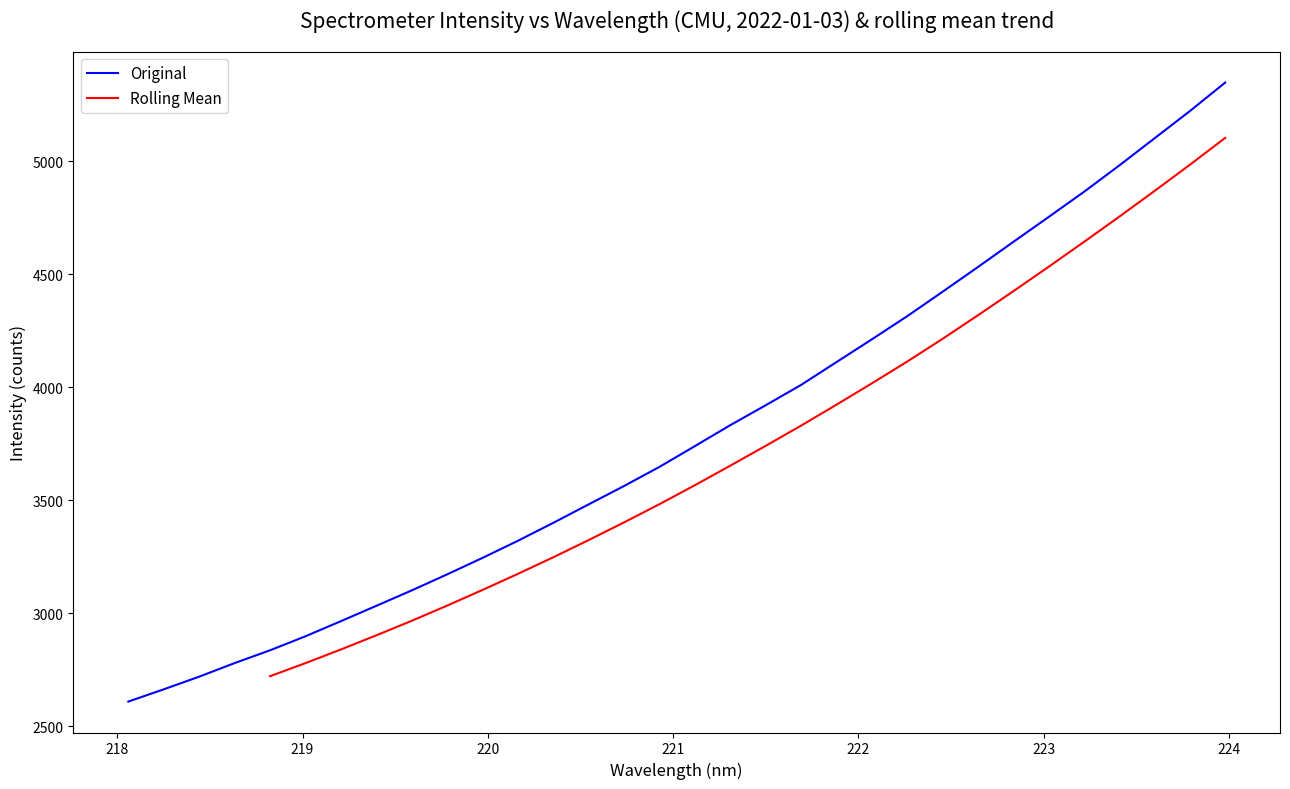

Reading left to right, extract all data points from this chart.

218.0596=2610.3	218.2508=2664.4	218.442=2720.4	218.6332=2780.4	218.8244=2837.0	219.0156=2899.0	219.2067=2965.8	219.3979=3033.6	219.589=3101.9	219.7801=3172.8	219.9712=3245.8	220.1623=3321.5	220.3533=3400.9	220.5444=3482.7	220.7354=3563.9	220.9264=3648.5	221.1174=3740.2	221.3083=3832.8	221.4993=3920.9	221.6902=4010.7	221.8812=4111.7	222.0721=4212.3	222.263=4314.7	222.4538=4422.8	222.6447=4532.2	222.8355=4643.3	223.0264=4753.7	223.2172=4864.9	223.408=4981.7	223.5987=5102.2	223.7895=5222.6	223.9802=5348.8